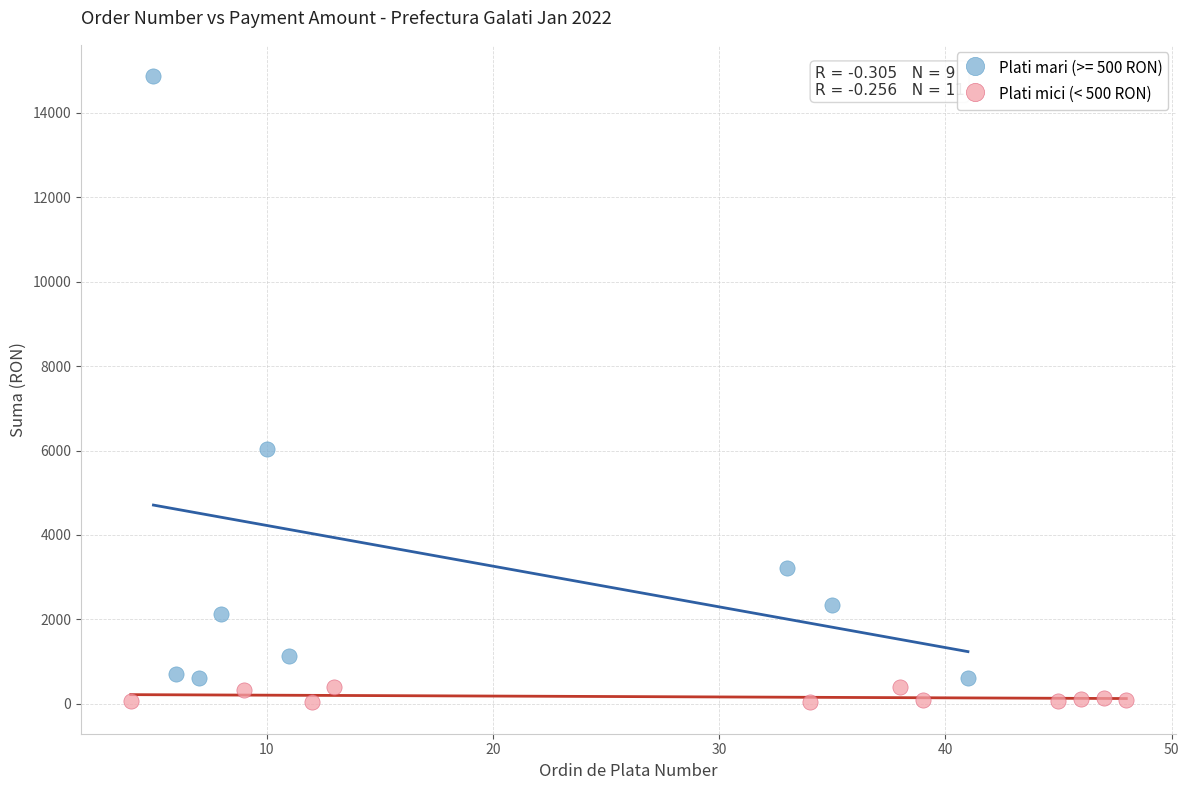

Which series has the largest Y range (max minus min)?

Plati mari (>= 500 RON)